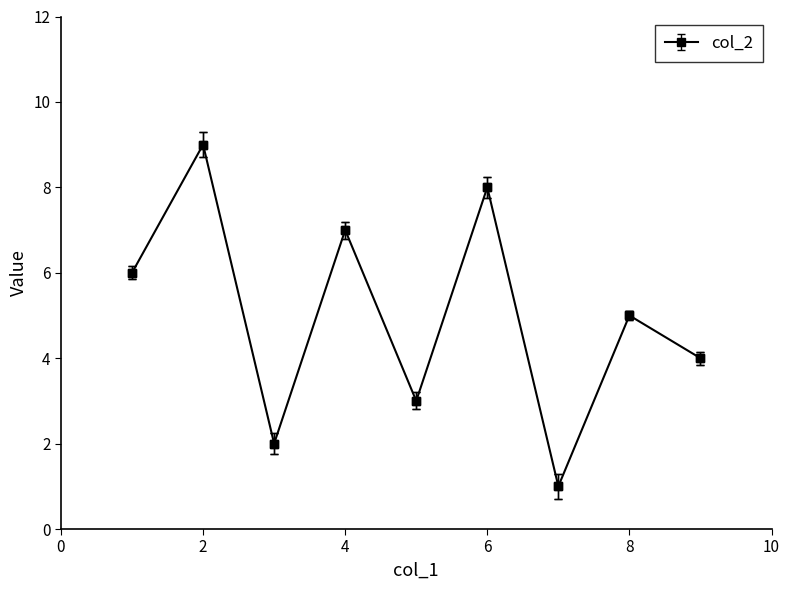

What is the difference between the maximum and minimum values in the col_9 series?

8